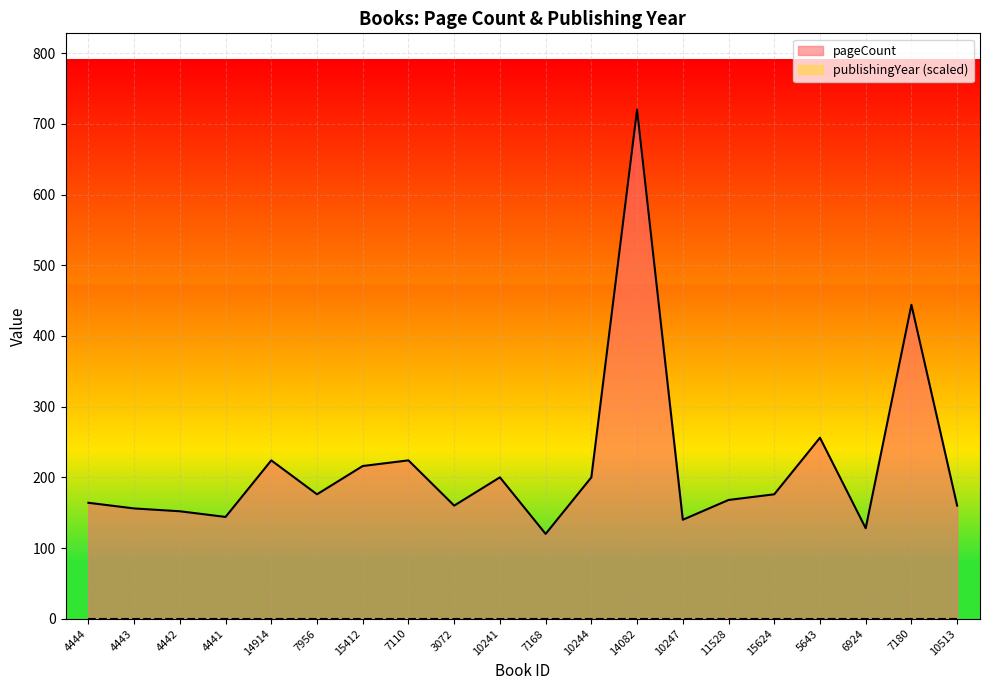

What is the value of the 10th point from the left?

200